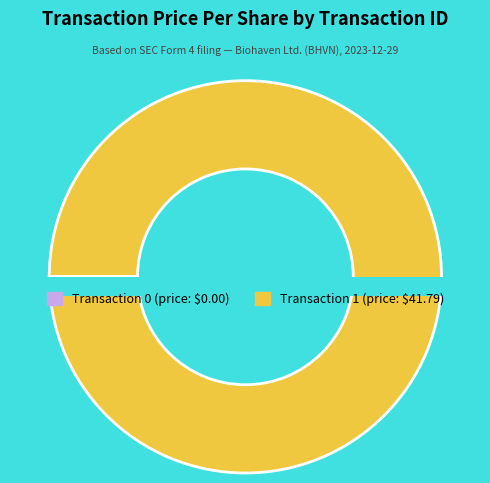

The 0 slice represents 1% of the pie. True or false?

False